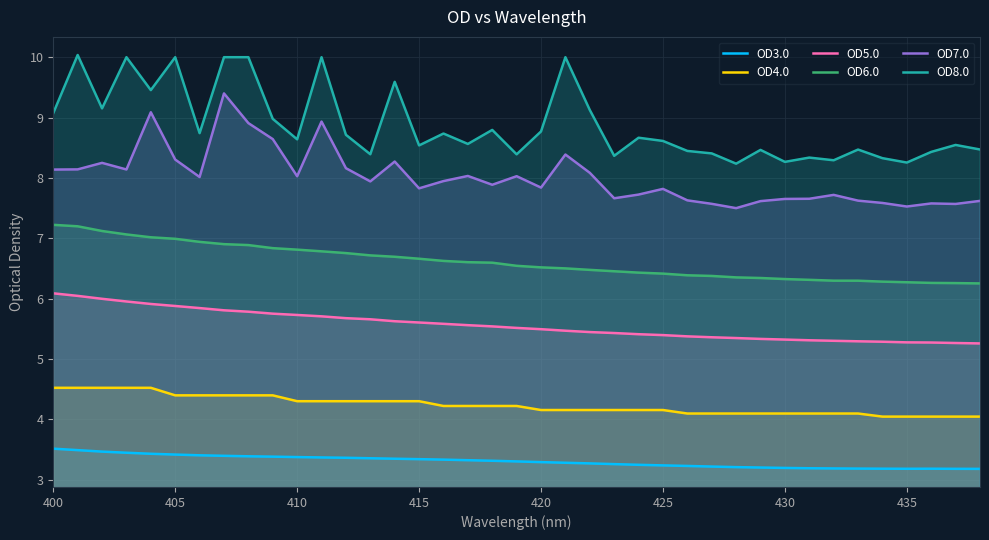

True or false: OD3.0 and OD5.0 cross at least once.

False